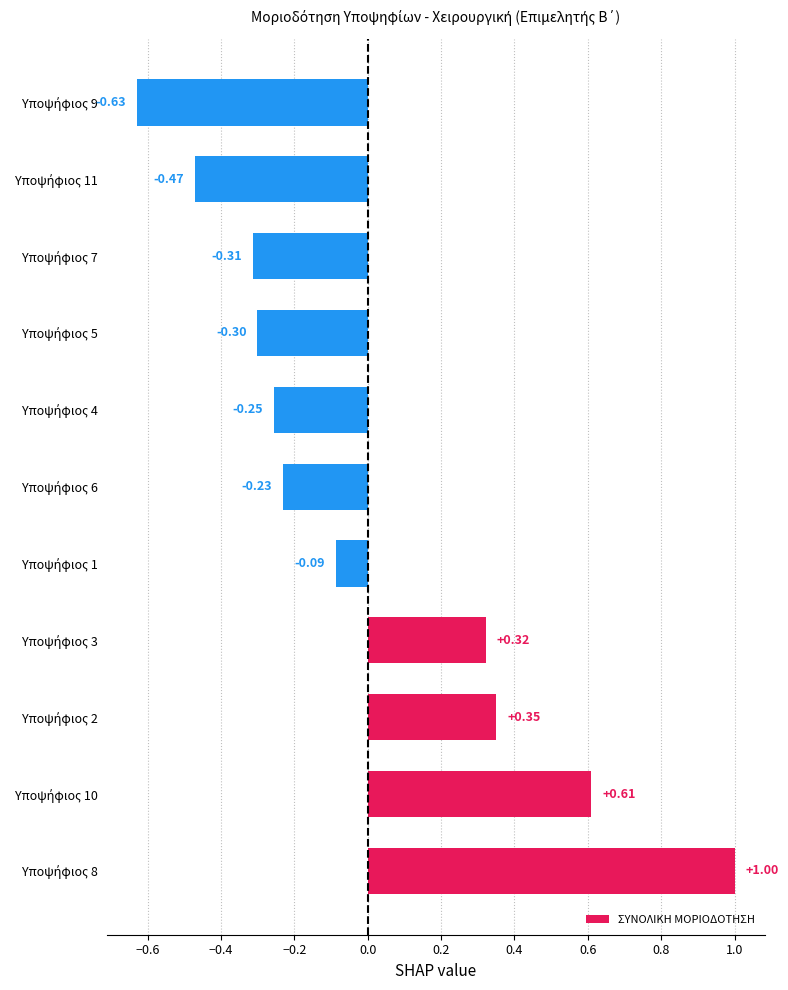

What is the difference between the maximum and minimum values?

1.6